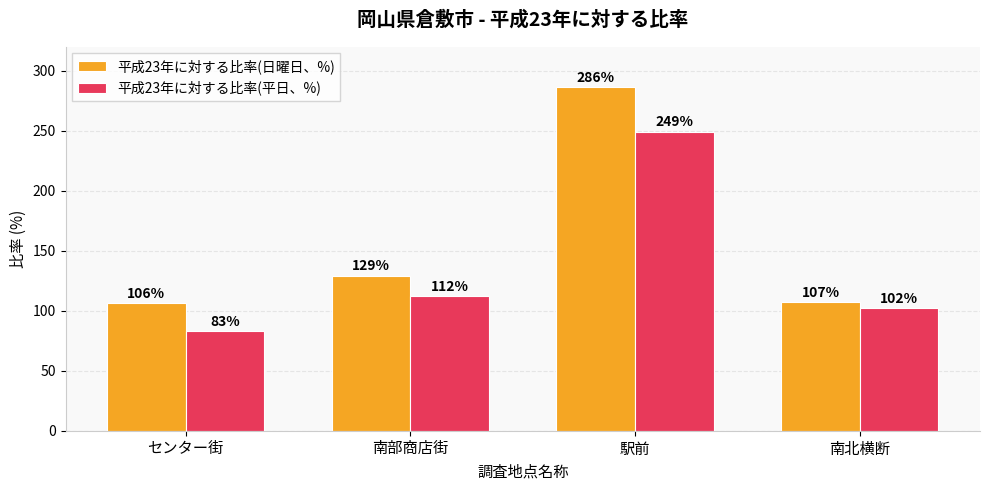

Reading right to left, transcribe all the data shown in this chart.

平成23年に対する比率(日曜日、%): 107	286	129	106
平成23年に対する比率(平日、%): 102	249	112	83